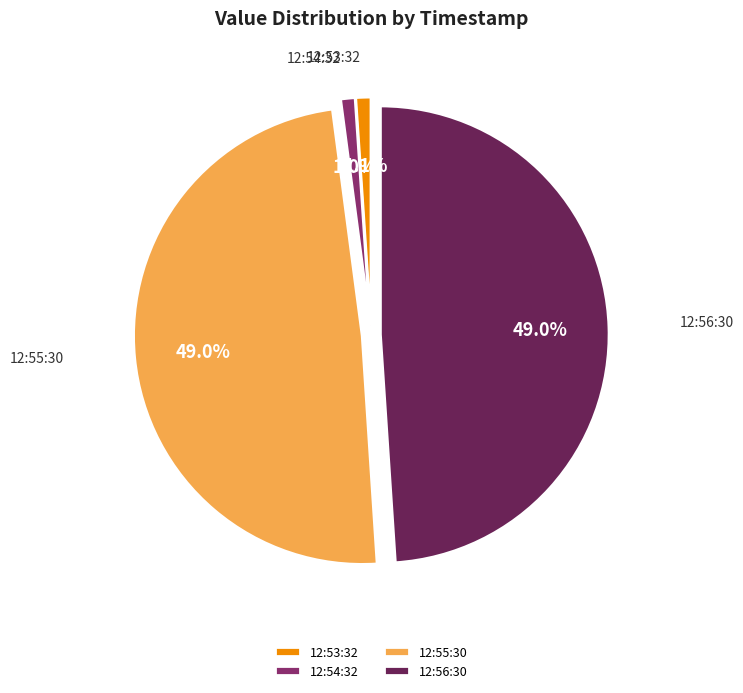

What percentage is NOT represented by 12:54:32?

99.0%